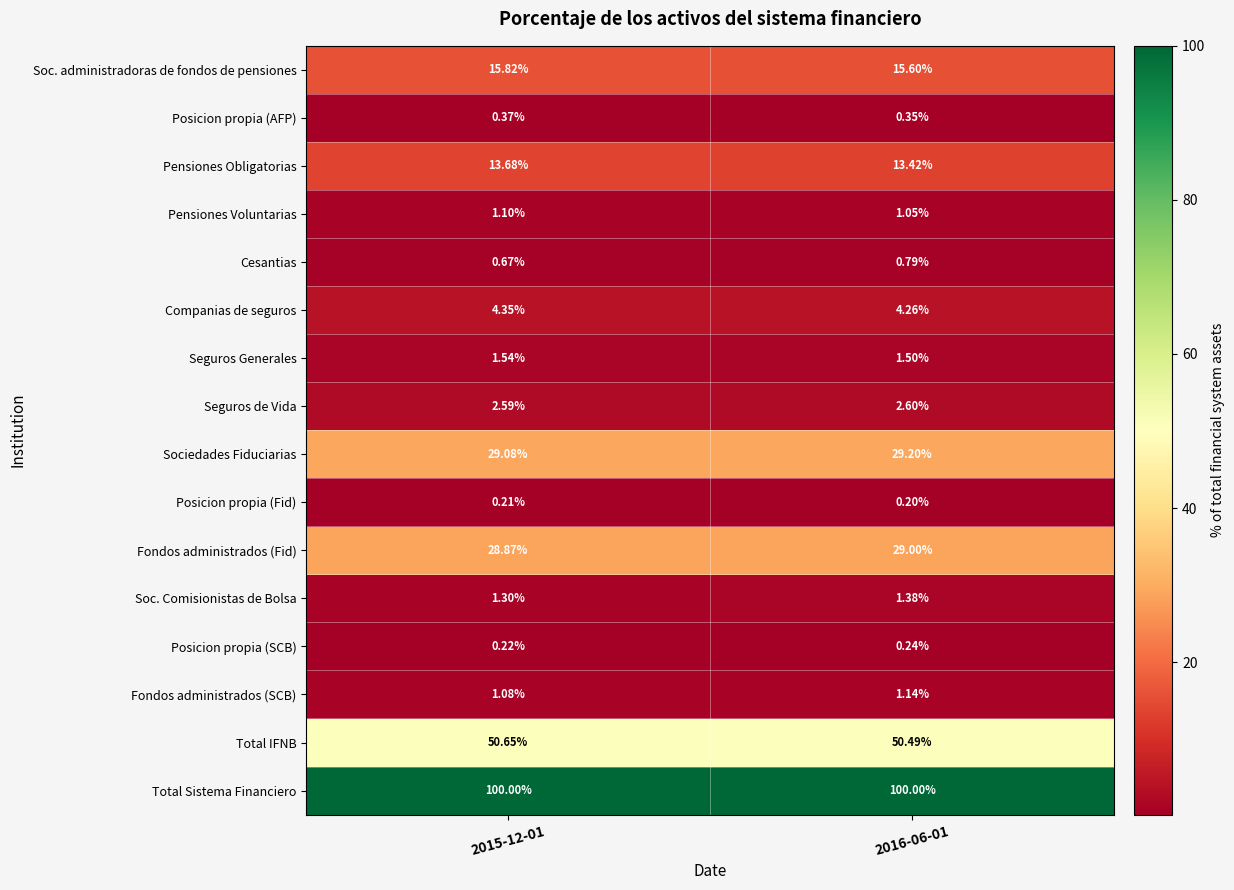

Which series has the largest total across all categories?

Total Sistema Financiero